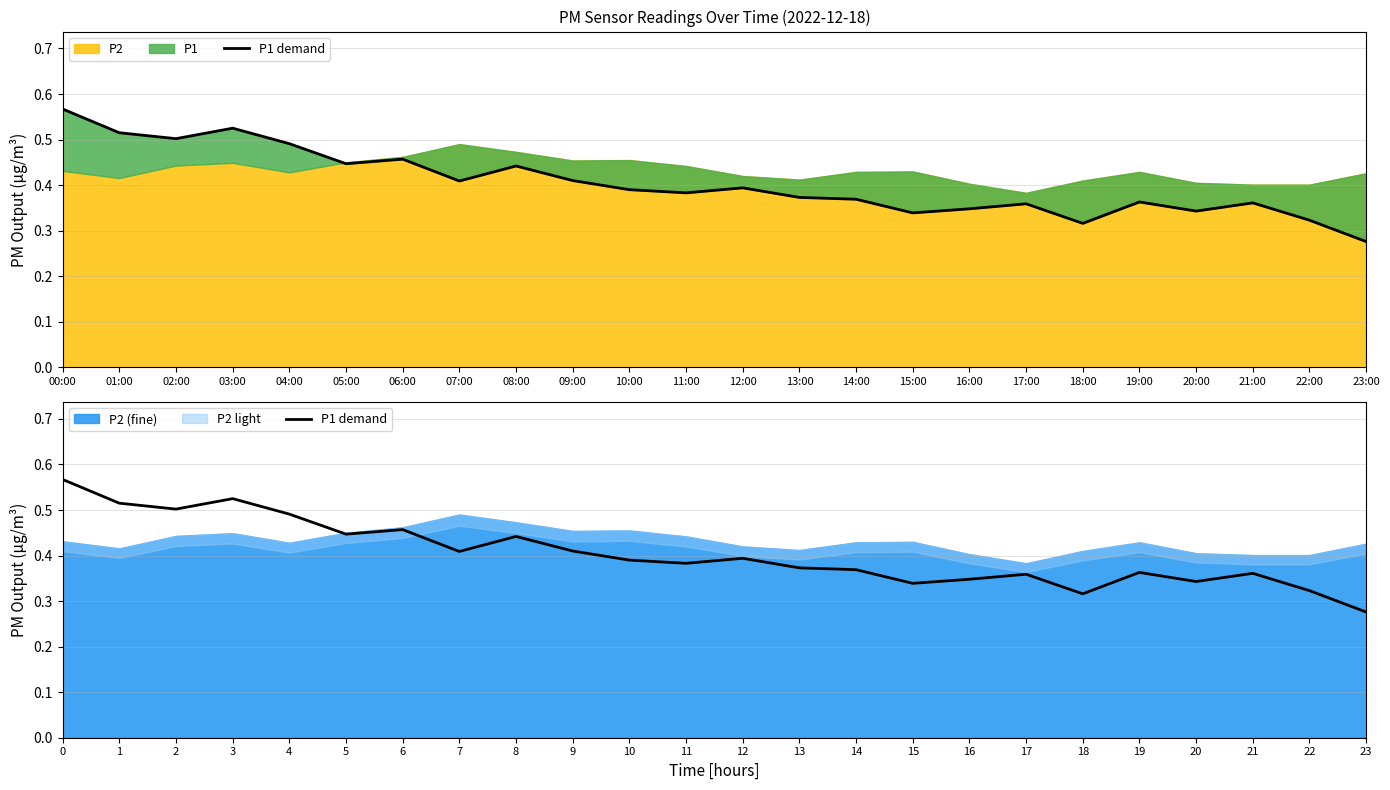

What position from the left is 18:00?

19